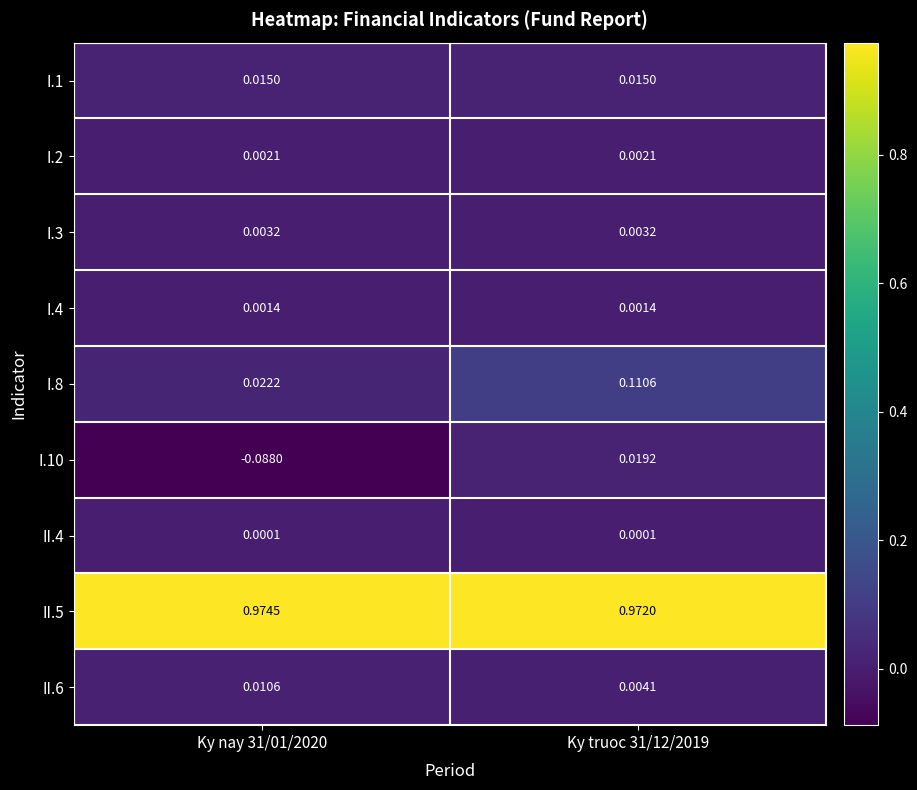

Is the value of II.4 at Ky truoc 31/12/2019 greater than the value of II.6 at Ky nay 31/01/2020?

No